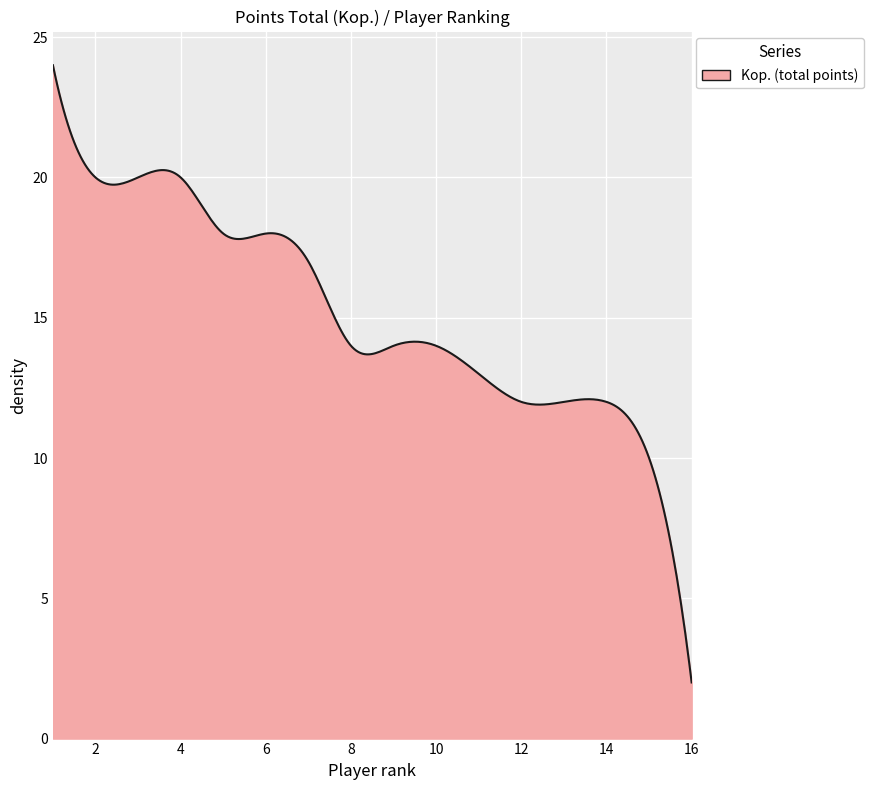

What is the greatest value displayed?

24.0